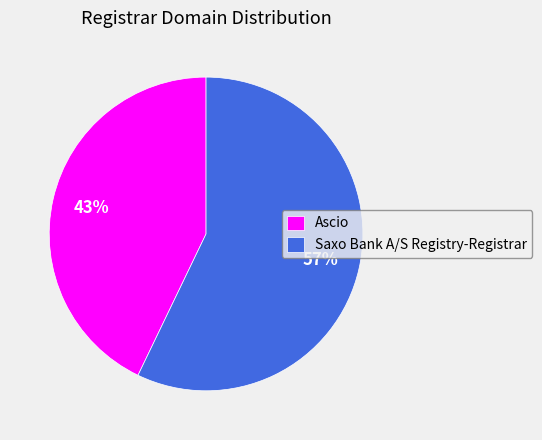

What percentage is the Ascio slice, to the nearest percent?

43%